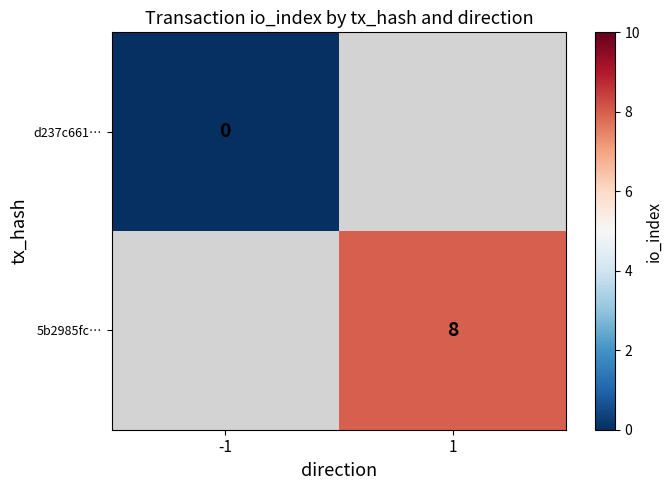

Is the value of 5b2985fc… at 1 greater than the value of d237c661… at -1?

Yes